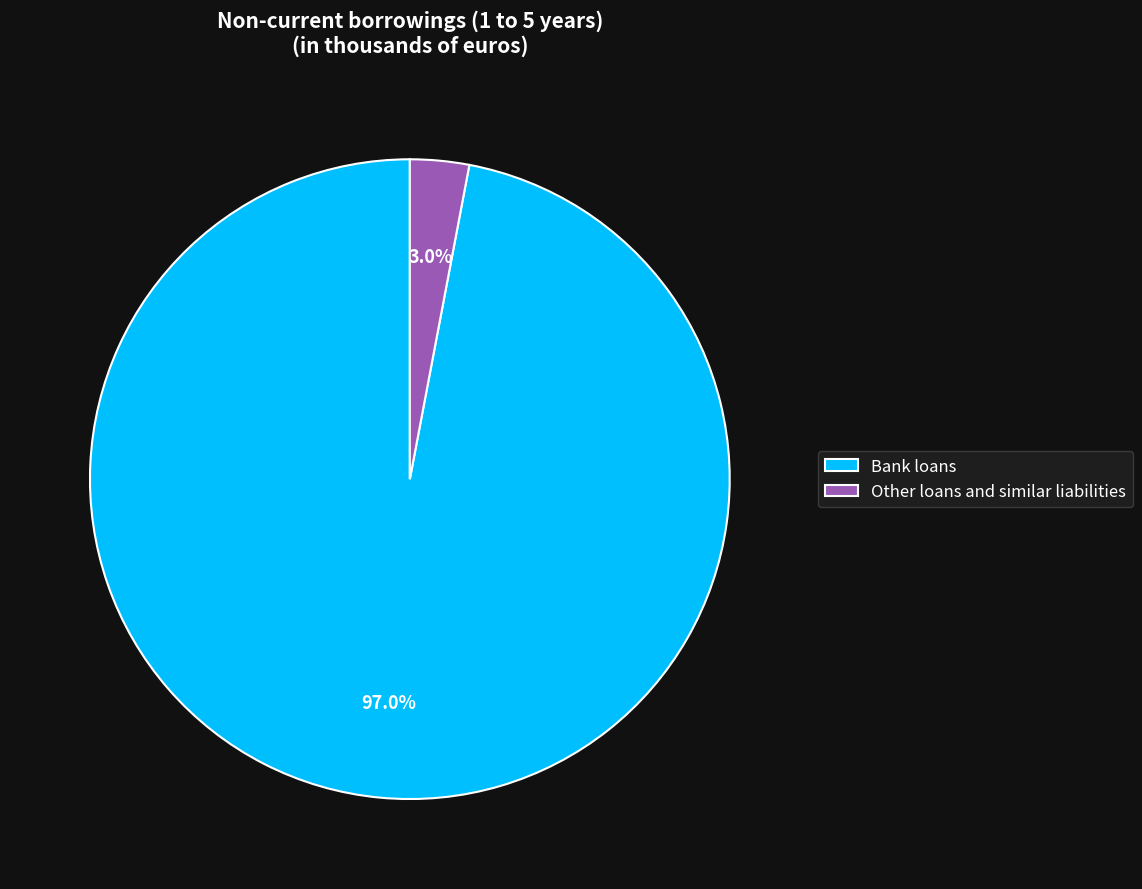

What portion of the pie excludes Bank loans?

3.0%